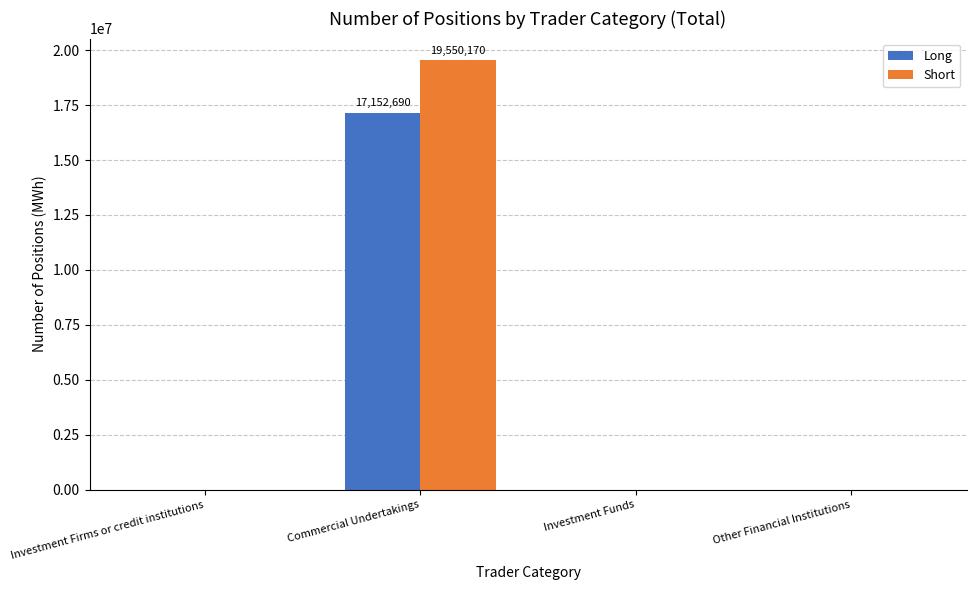

What is the sum of the Short values at Commercial Undertakings and Investment Funds?

19550170